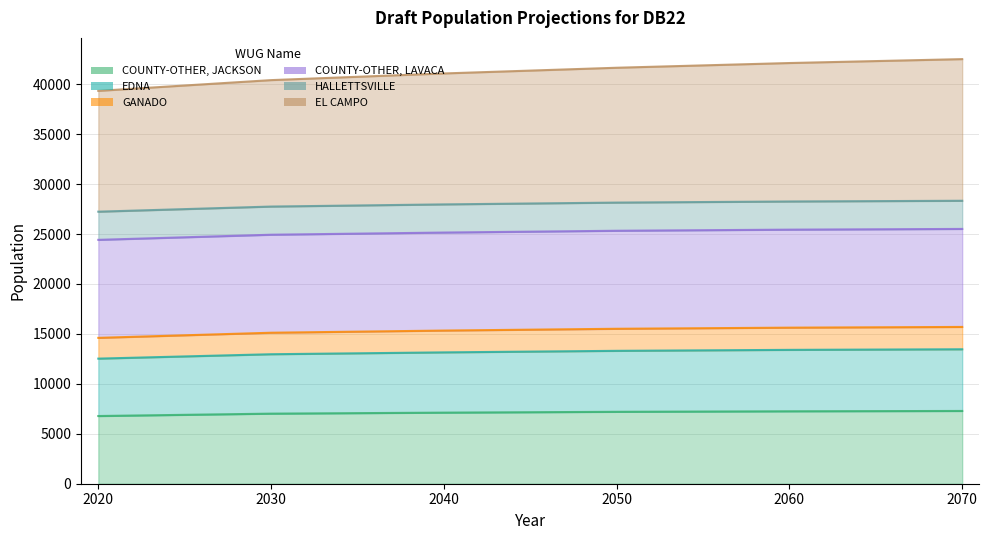

What is the value of the EL CAMPO point at the 2nd from the left?

40413